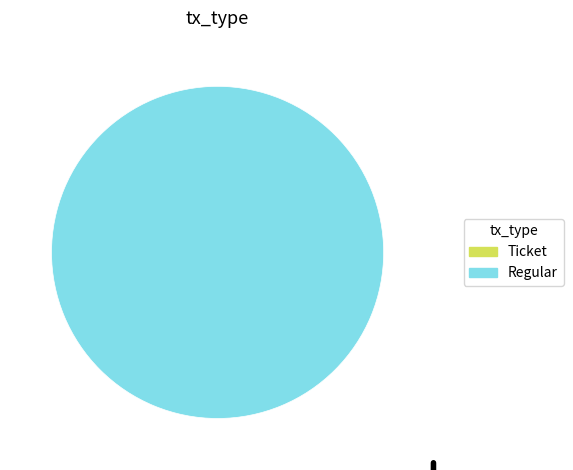

How many segments does this pie chart have?

2